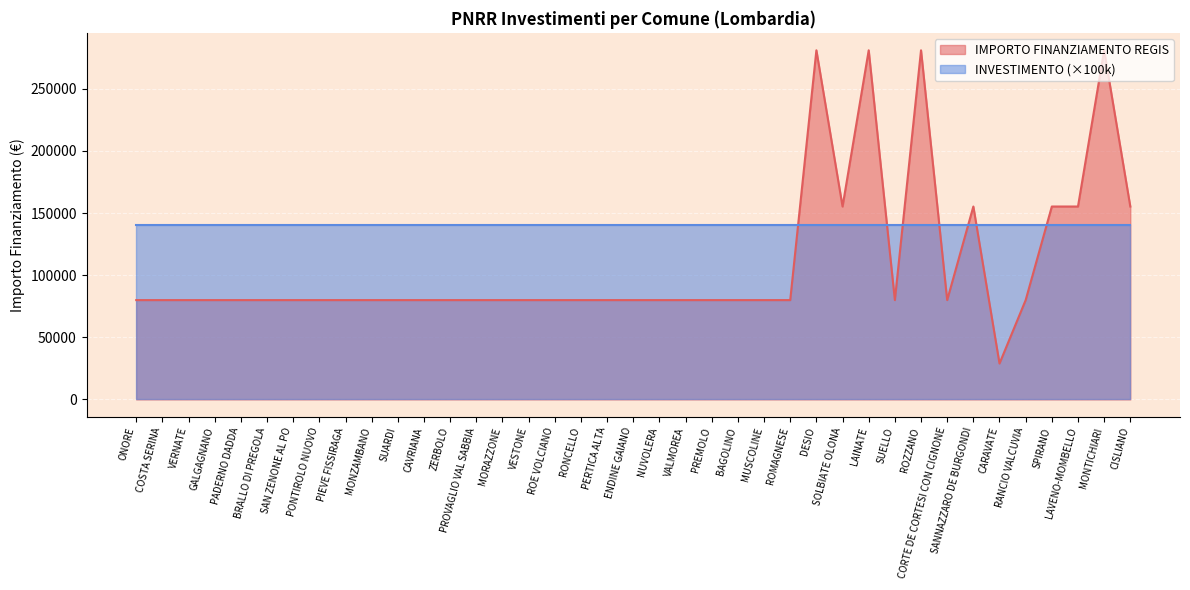

The chart shows a value of 79922 at VERNATE. True or false?

True